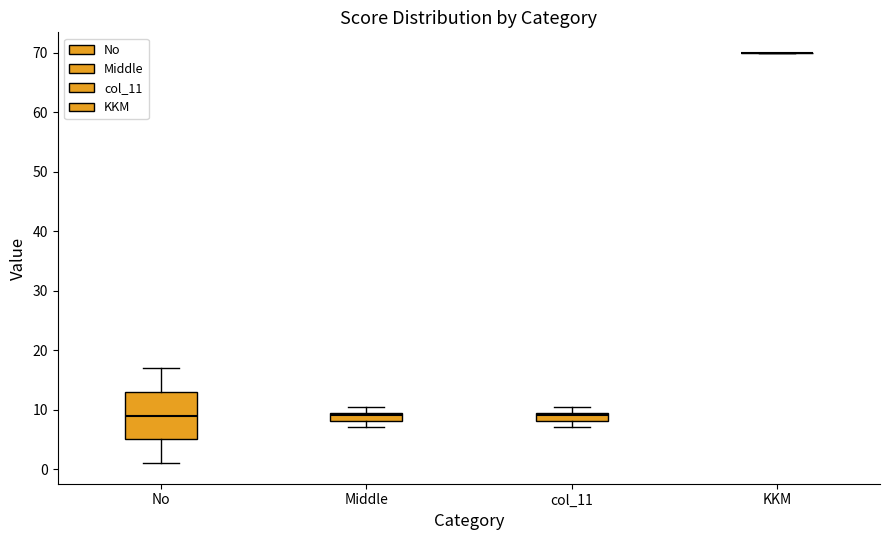

Comparing the boxes themselves (not the whiskers), which one is the tallest?

No